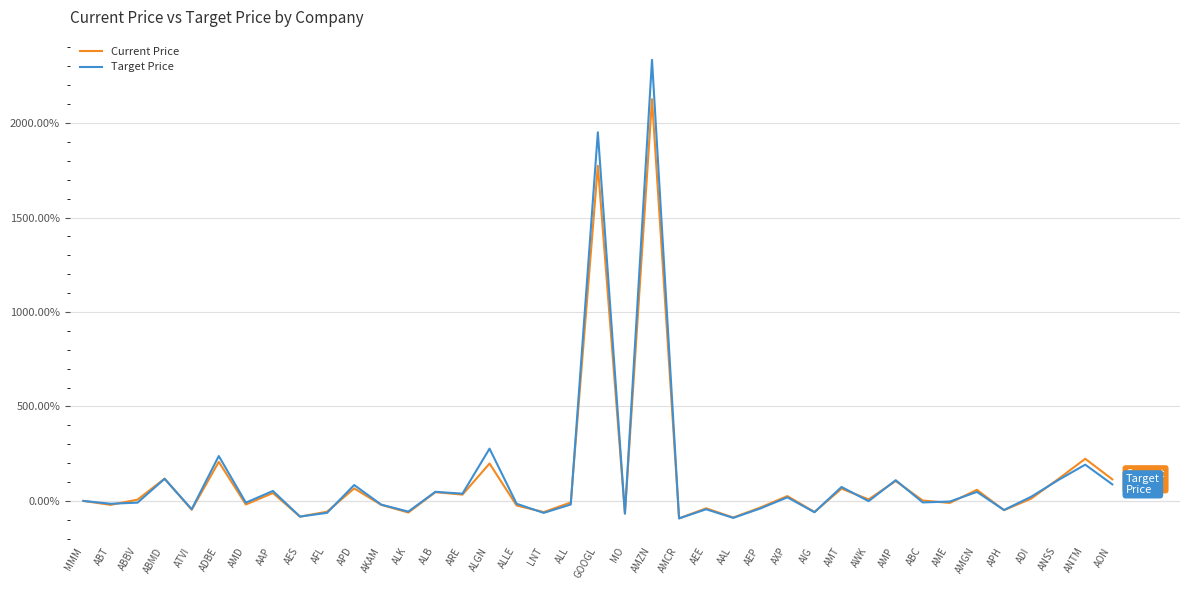

What is the lowest value of the Current Price series?

-92.4